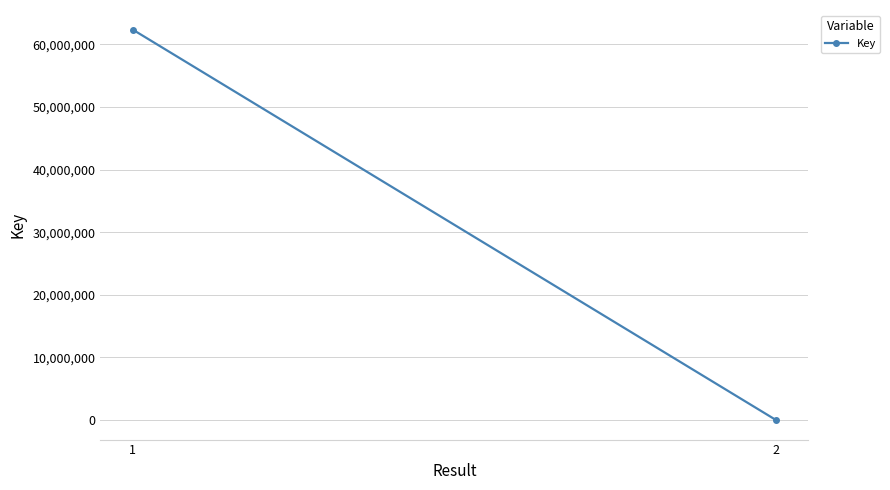

Which label corresponds to the smallest value in the chart?

2